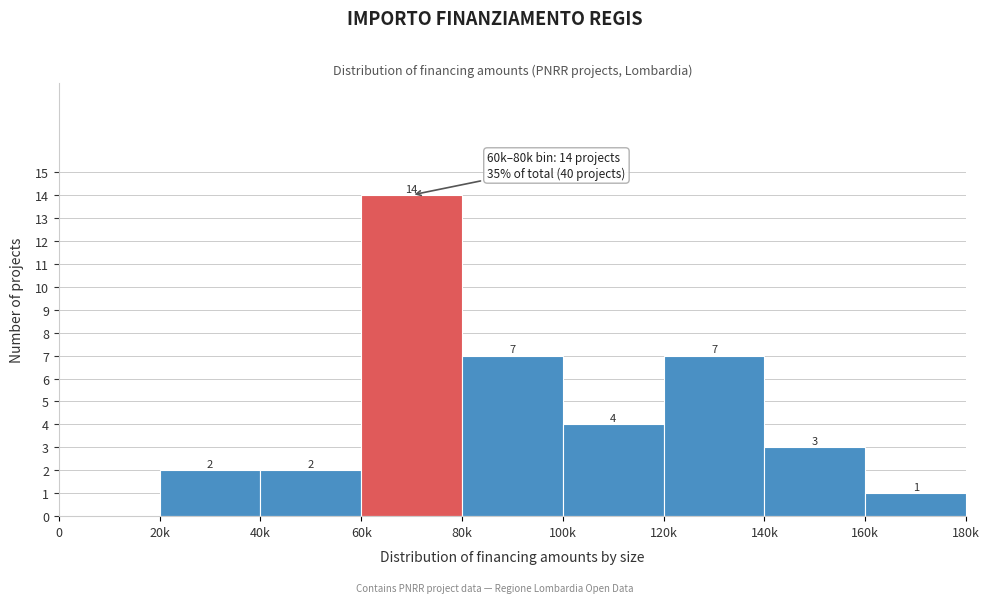

Reading left to right, extract all data points from this chart.

0=0	20k=2	40k=2	60k=14	80k=7	100k=4	120k=7	140k=3	160k=1